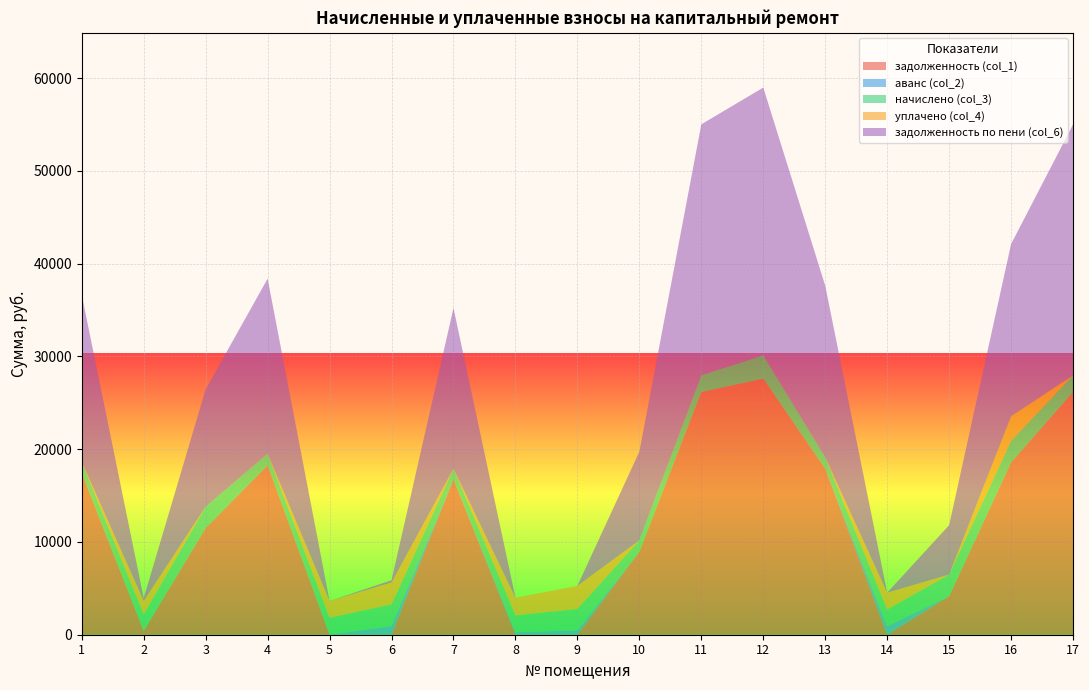

Reading left to right, list all the values displayed in this chart.

задолженность (col_1): 17425.7	406.3	11503.2	18252.9	0.0	0.0	16733.6	0.0	0.0	8942.8	26164.2	27609.2	17890.9	0.0	4152.8	18569.0	26164.2
аванс (col_2): 0.0	0.0	0.0	0.0	13.5	931.5	0.0	261.9	469.5	0.0	0.0	0.0	0.0	909.5	0.0	0.0	0.0
начислено (col_3): 1197.0	1790.2	2301.7	1253.9	1818.6	2340.8	1172.2	1818.6	2312.3	1232.5	1797.3	2514.8	1229.0	1811.5	2337.2	2330.1	1797.3
уплачено (col_4): 0.0	1450.2	0.0	0.0	1804.7	2362.1	0.0	1902.0	2490.0	0.0	0.0	0.0	0.0	1811.5	0.0	2652.5	0.0
задолженность по пени (col_6): 18024.2	305.6	12654.1	18879.8	0.1	238.9	17319.7	0.0	0.0	9559.1	27062.8	28866.6	18505.4	0.0	5321.4	18569.6	27062.8